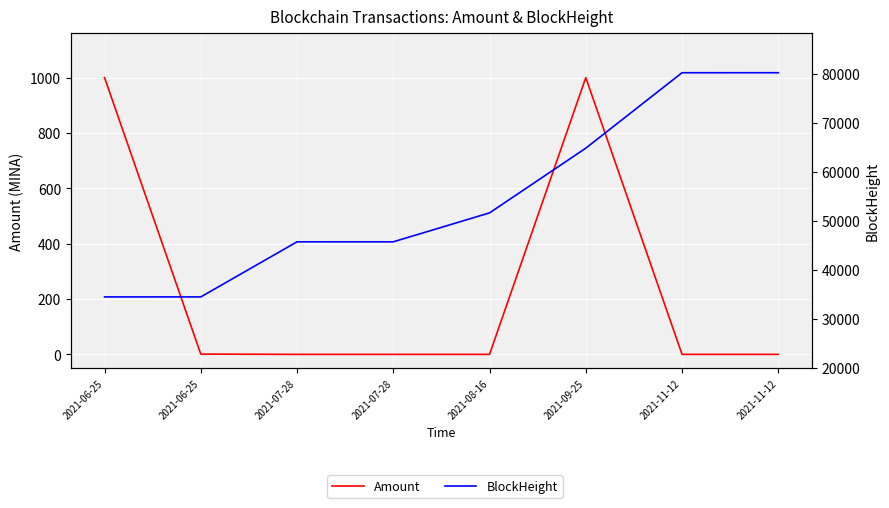

True or false: Amount and BlockHeight intersect in this chart.

False